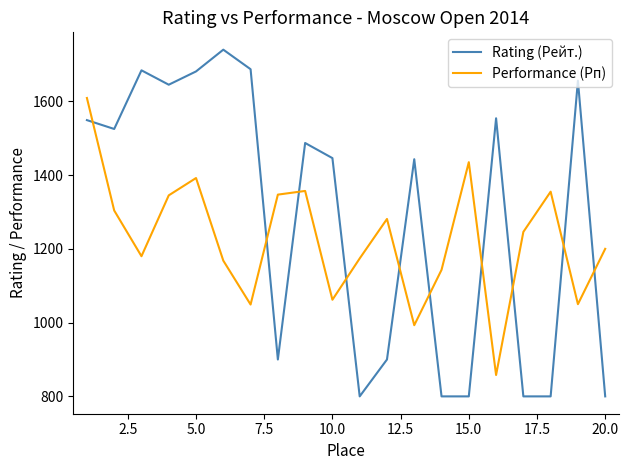

How many times do Performance (Рп) and Rating (Рейт.) cross each other?

10